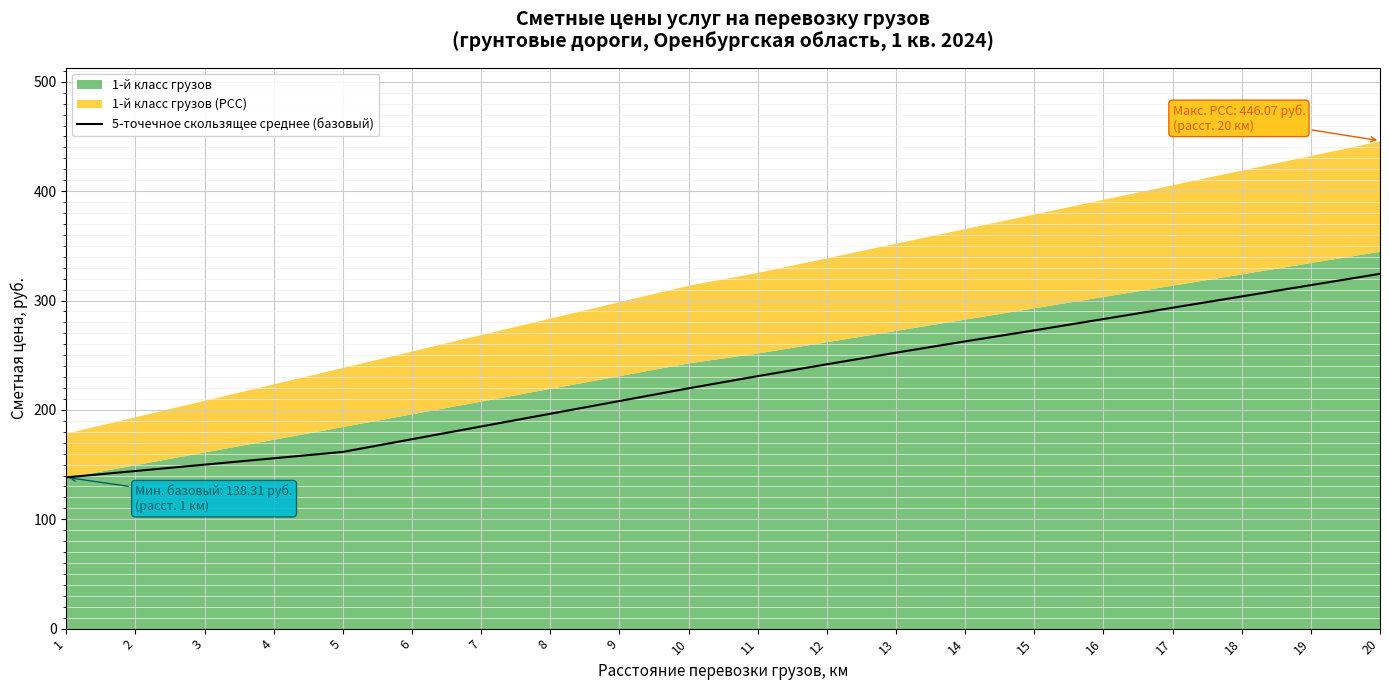

The chart shows a value of 99.2 at 3. True or false?

False